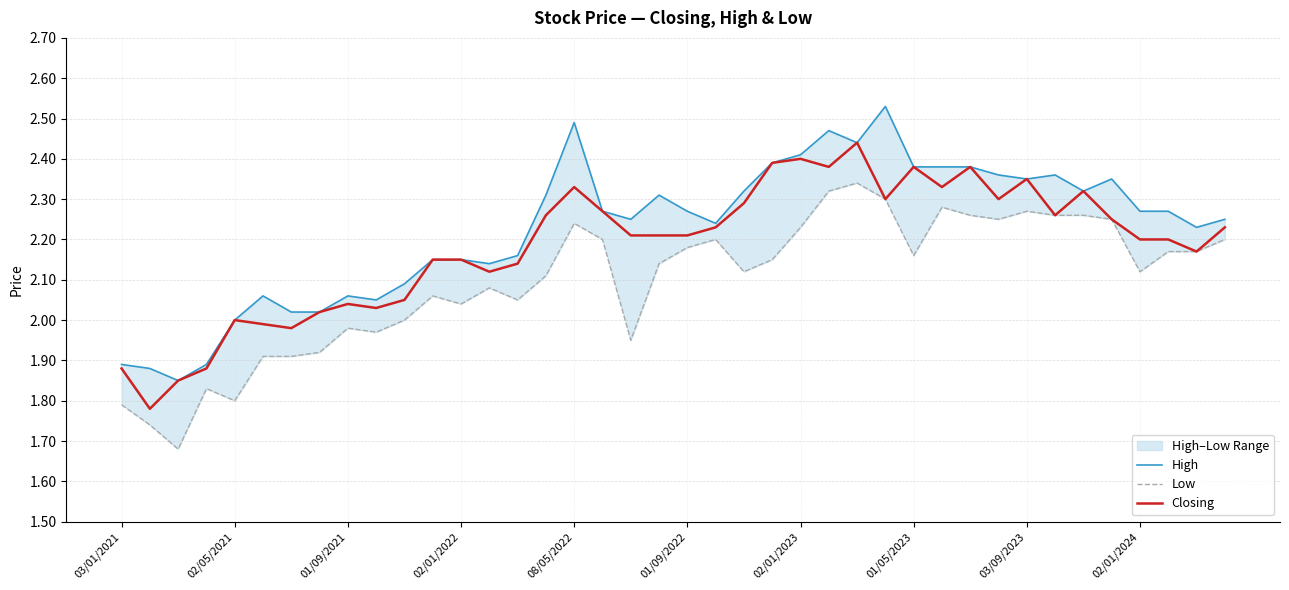

The Closing series shows 1.2 at 01/09/2021. True or false?

False